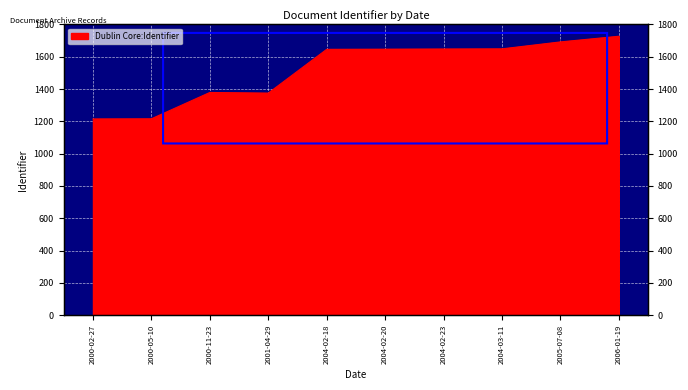

Reading right to left, transcribe all the data shown in this chart.

1727	1692	1649	1648	1647	1646	1375	1379	1216	1215